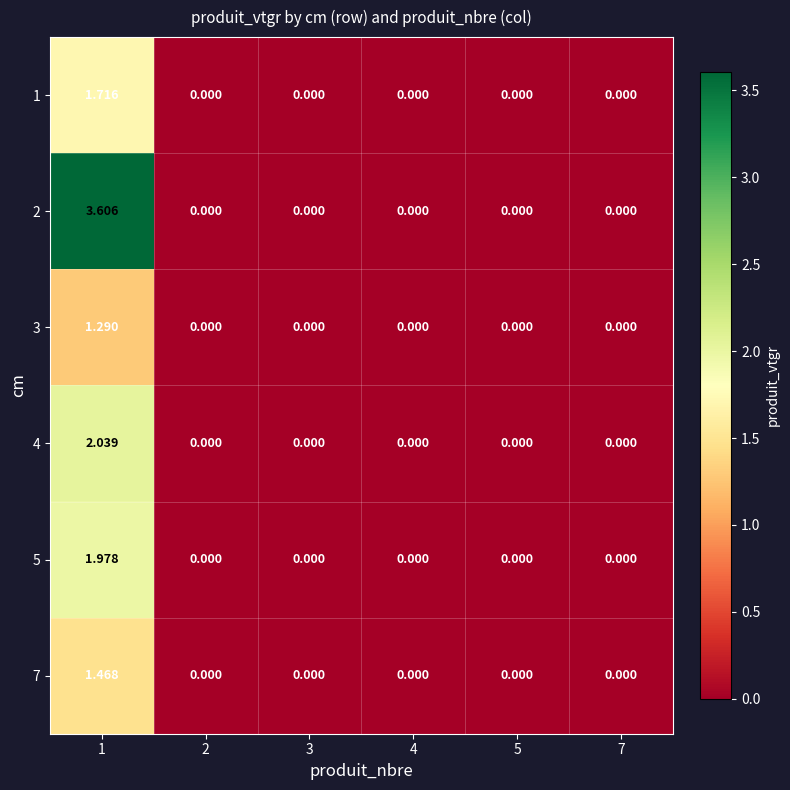

Is the value of 3 at 1 greater than the value of 4 at 3?

Yes